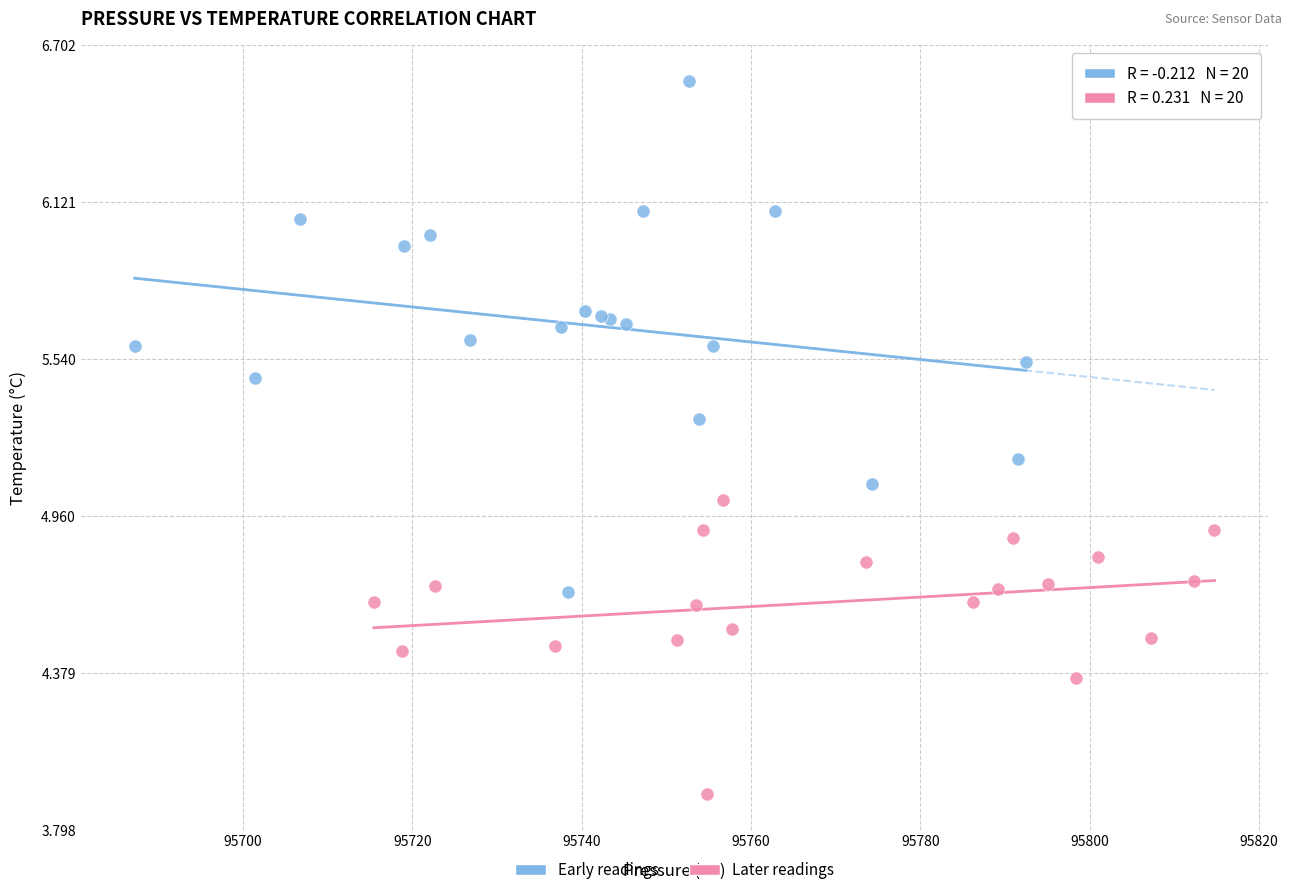

Which series reaches the maximum Y coordinate?

Early readings